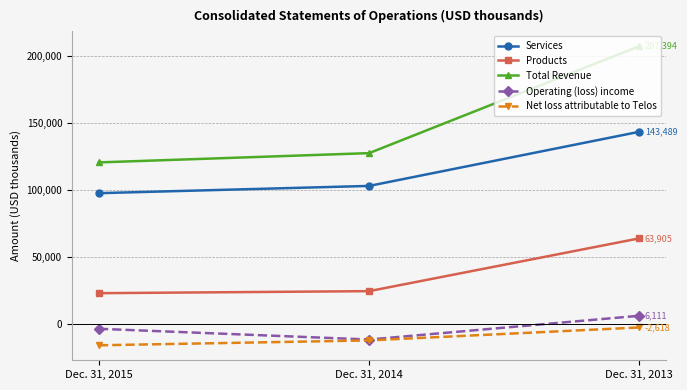

What is the spread (max minus min) of values at Dec. 31, 2013?

210012